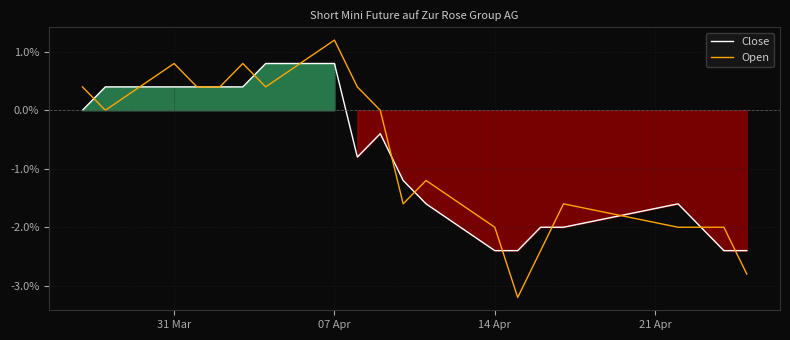

What is the maximum value shown in the chart?

1.2